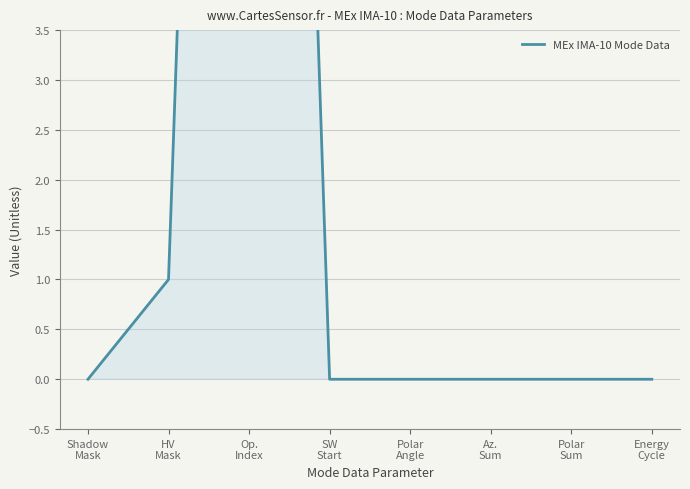

How many categories are shown in the chart?

8